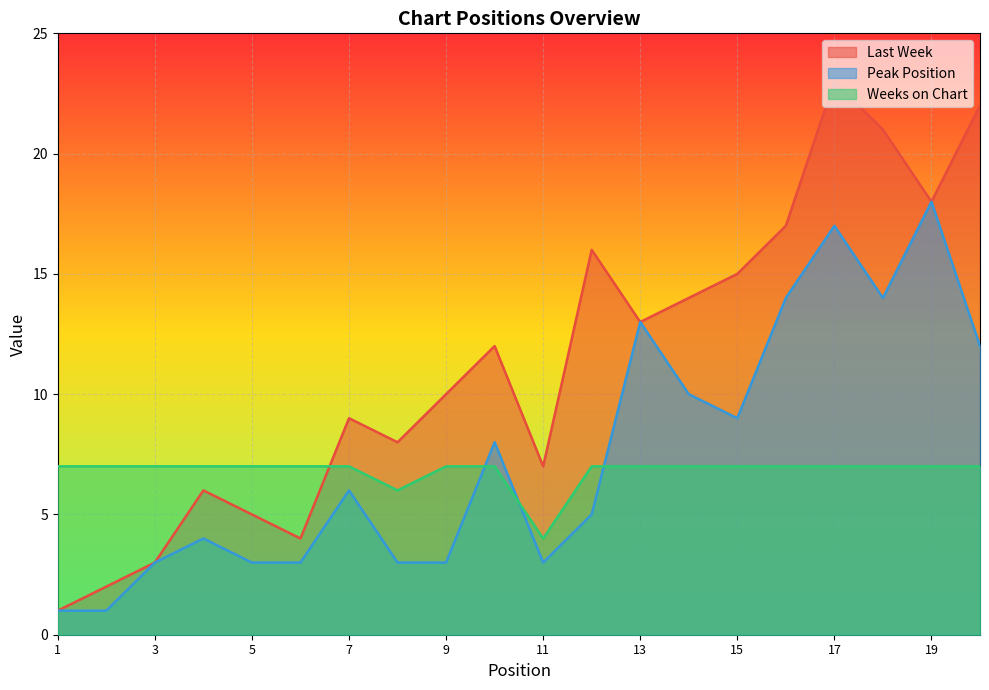

What is the difference between the highest and lowest values at 10?

5